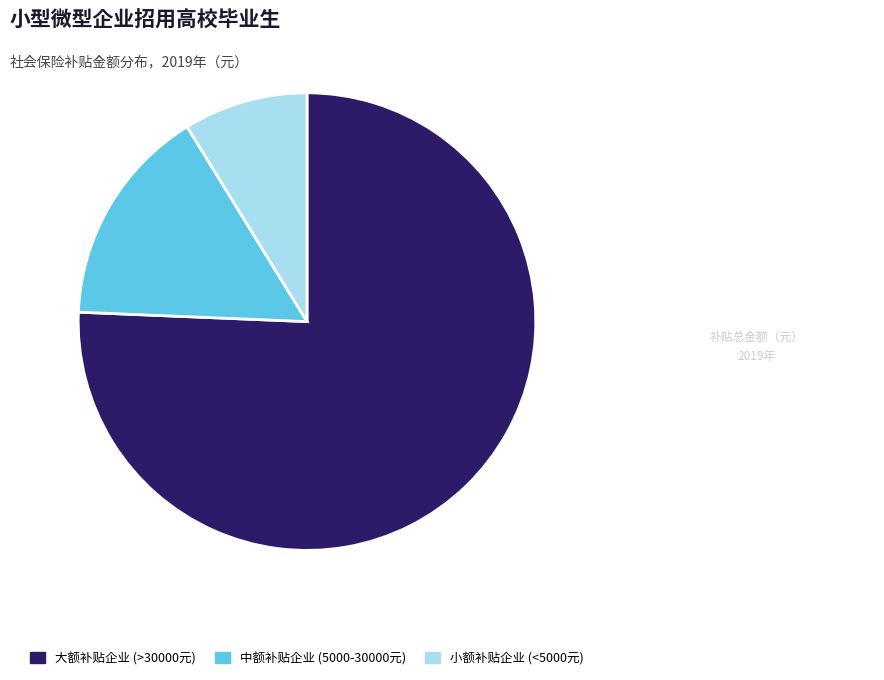

Is there a majority slice in this chart?

Yes